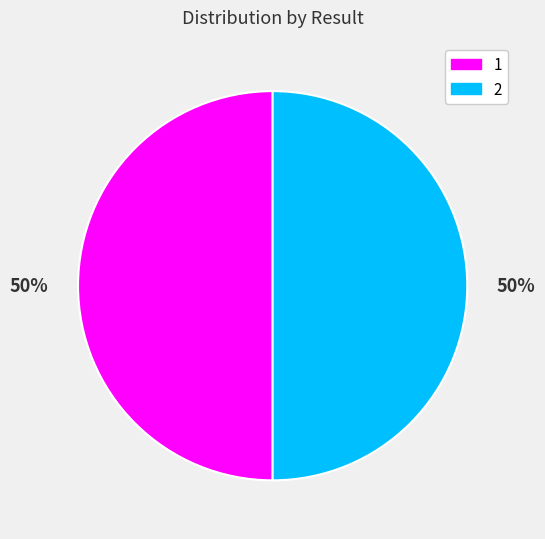

Is it true that 2 is 62% of the pie?

False